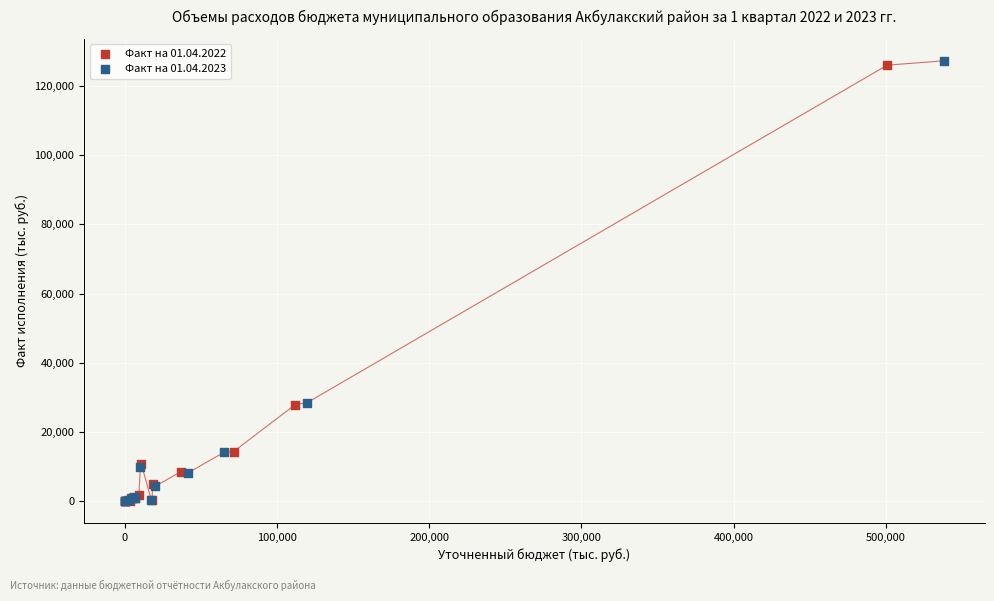

Which series has the widest spread of Y values?

Факт на 01.04.2023